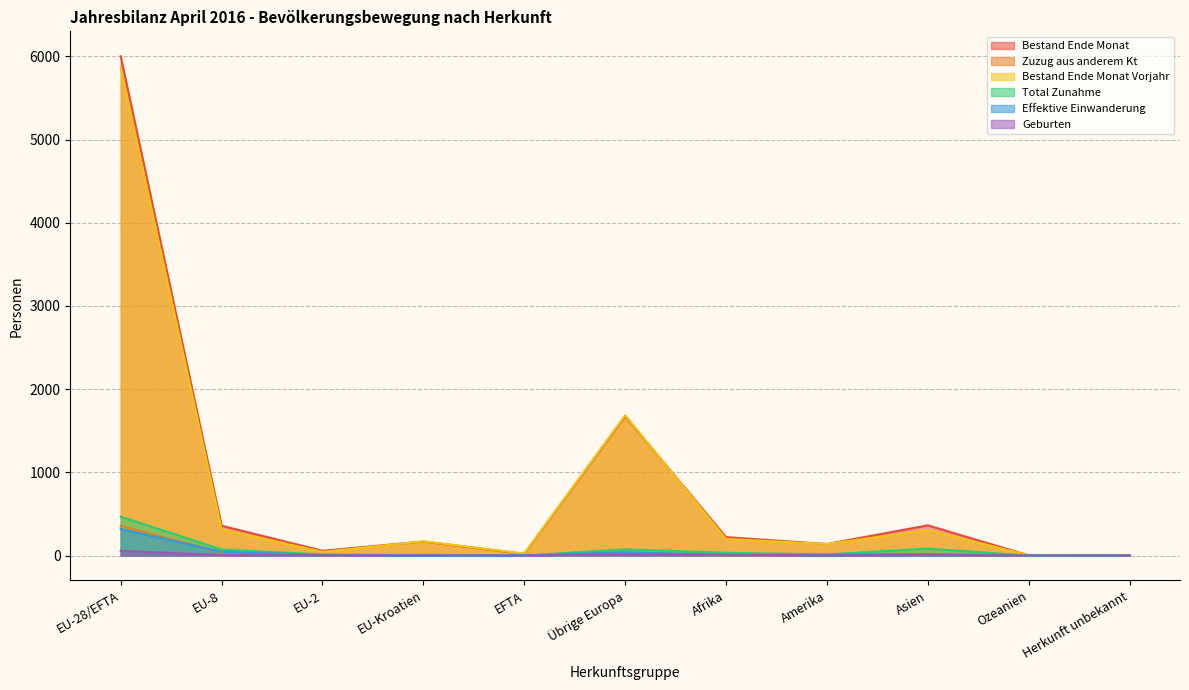

The Geburten series shows 56 at EU-28/EFTA. True or false?

True